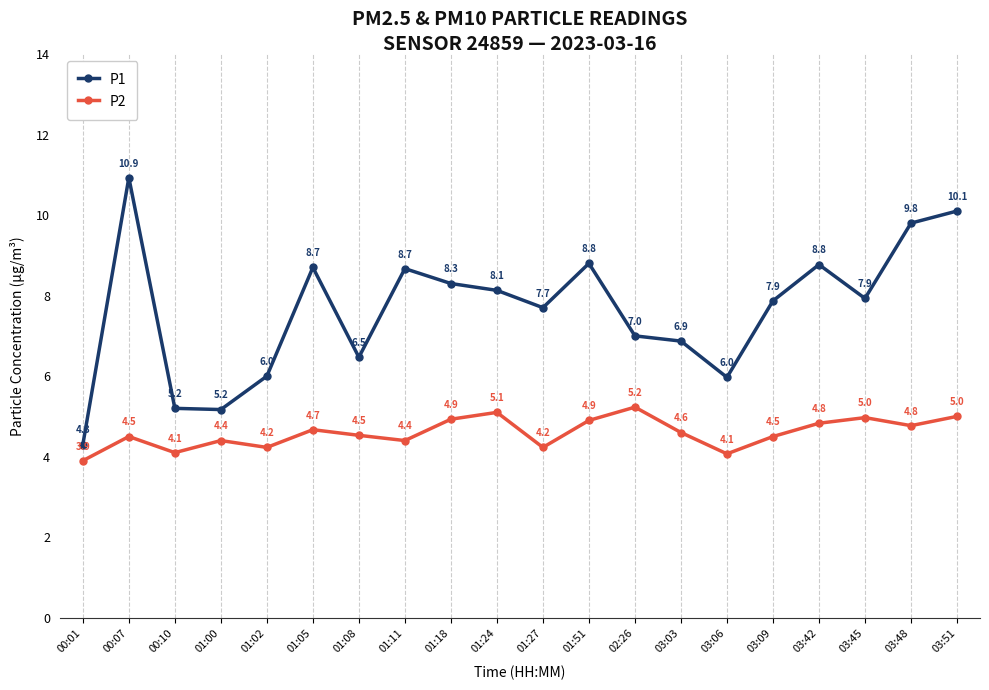

True or false: P2 and P1 intersect in this chart.

False